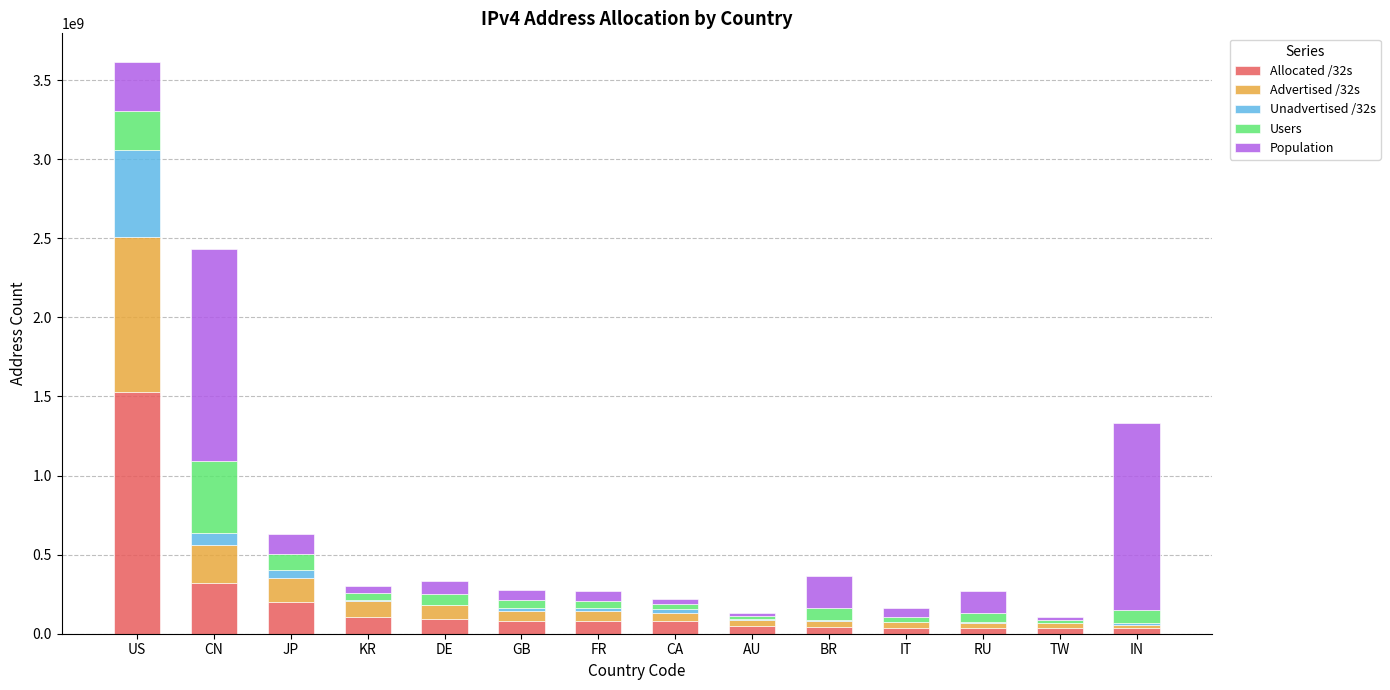

The value of Allocated /32s at JP is 201698048. True or false?

True